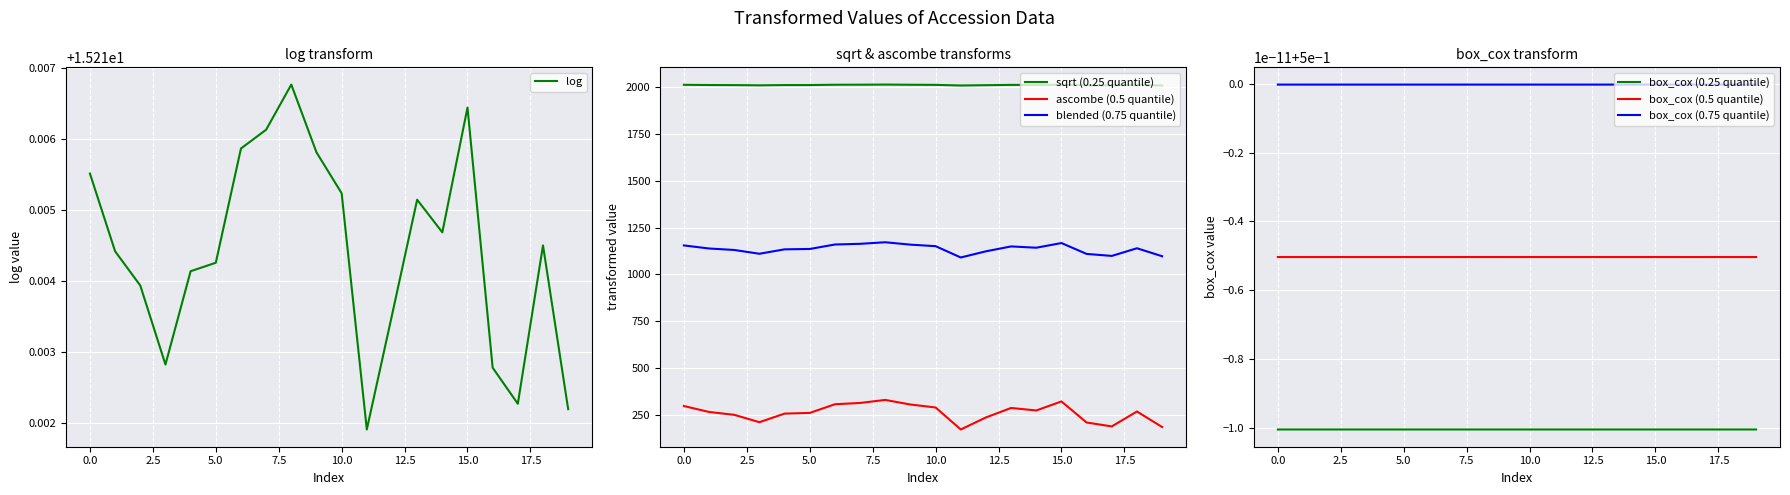

Does the chart display data point markers on the line(s)?

No